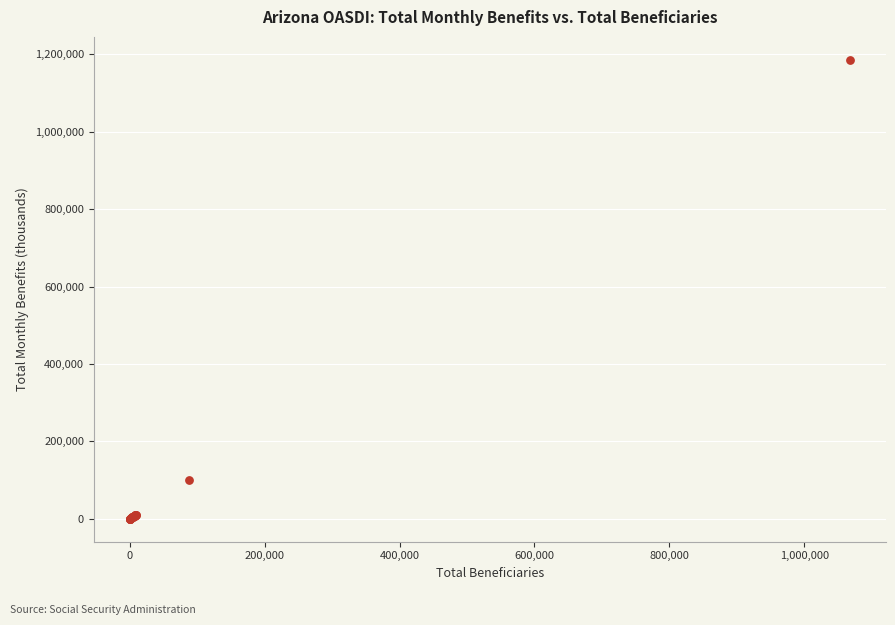

What Y value in the scatter plot is closest to 593022?

99595